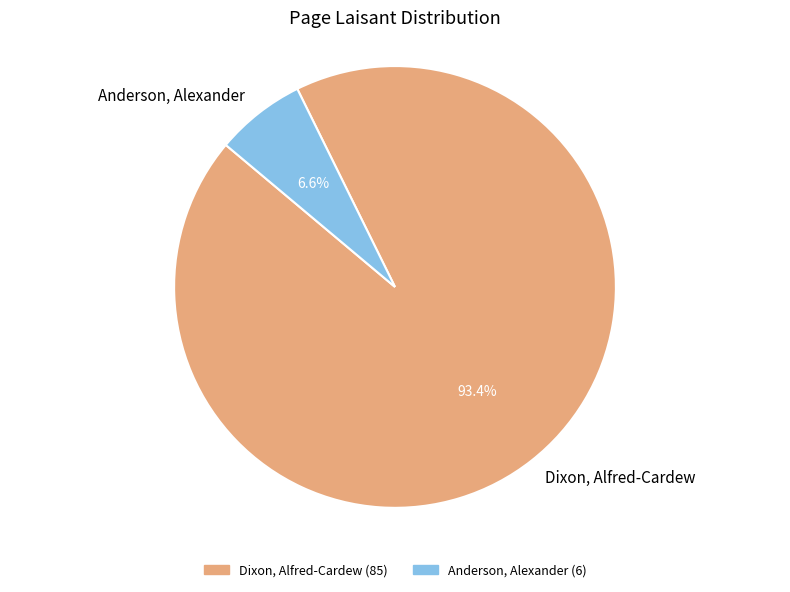

What is the ratio of the value at Dixon, Alfred-Cardew to the value at Anderson, Alexander?

14.2